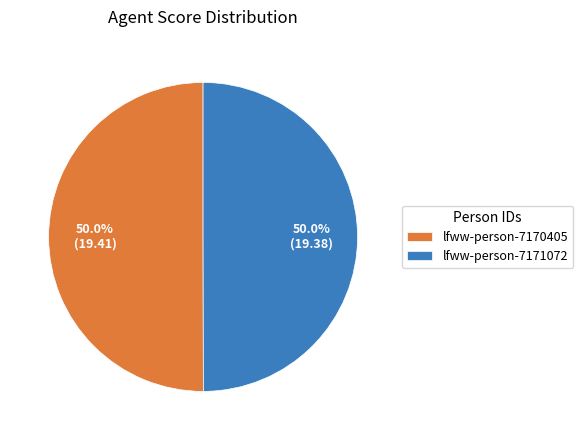

What is the ratio of the value at lfww-person-7171072 to the value at lfww-person-7170405?

1.0